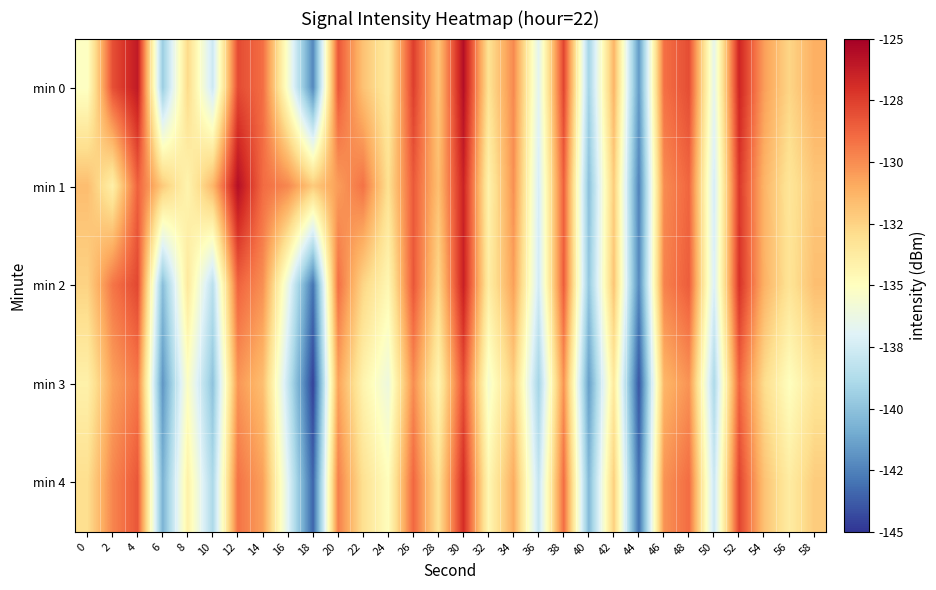

At which category does the chart reach its peak across all series?

30